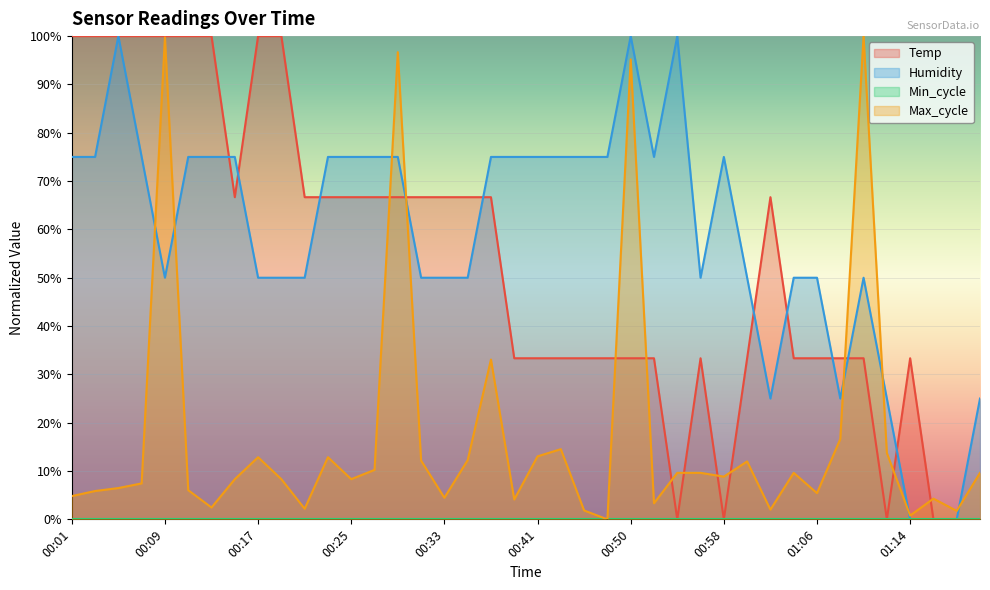

What is the value of the Temp point at the 22nd from the left?

33.3